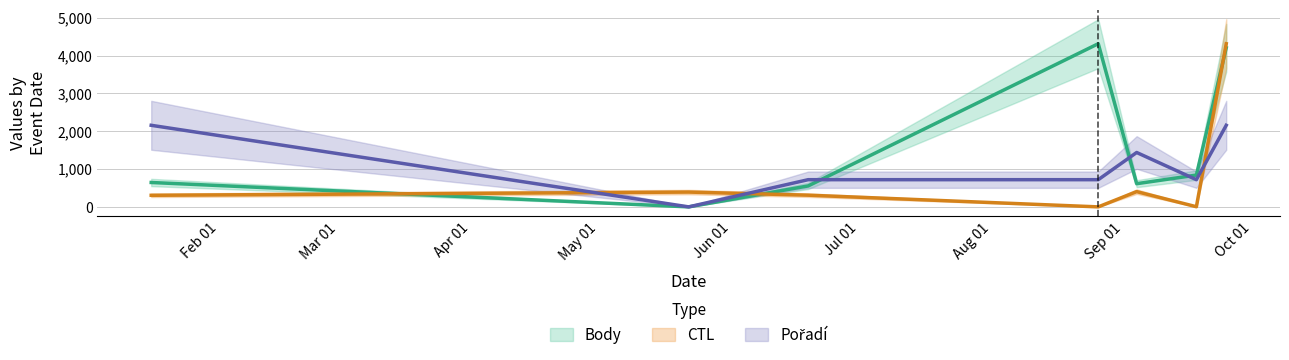

What is the label of the 7th point from the right?

2010-01-16